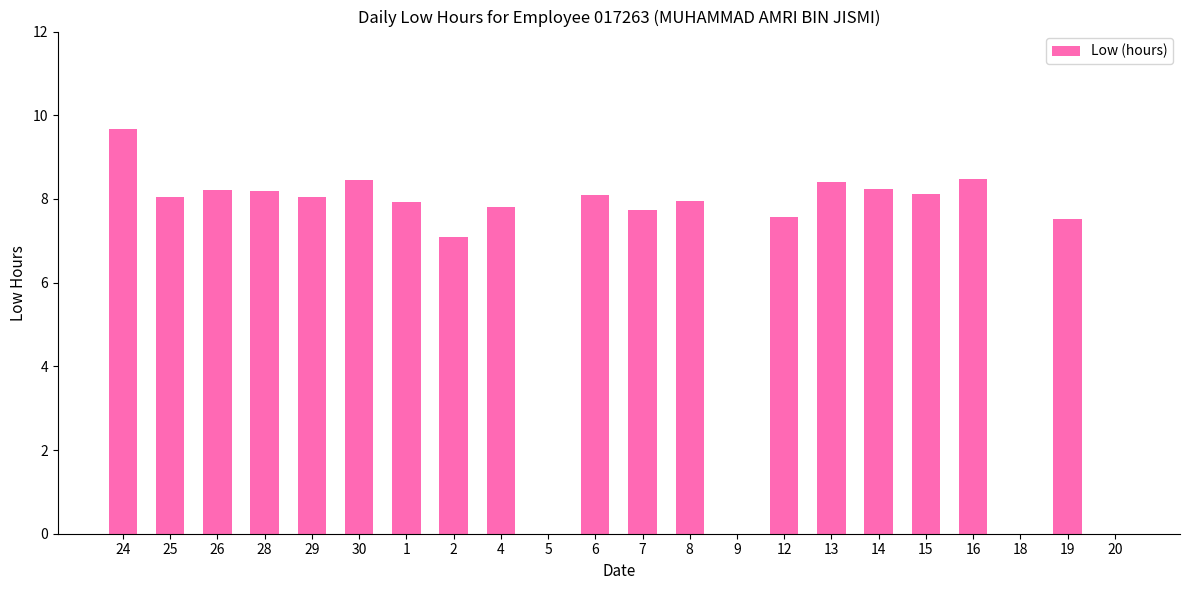

What value does the data have at 24?

9.7